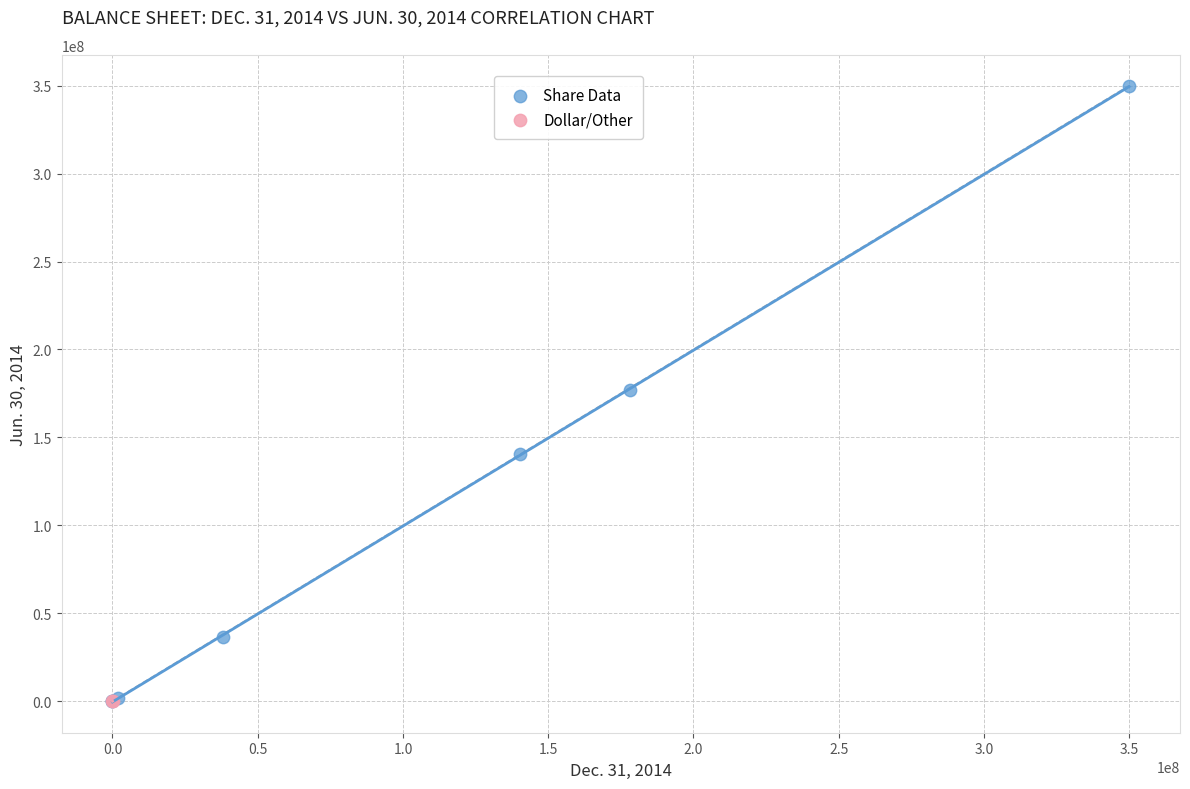

What are all the series names shown in the legend?

Share Data, Dollar/Other